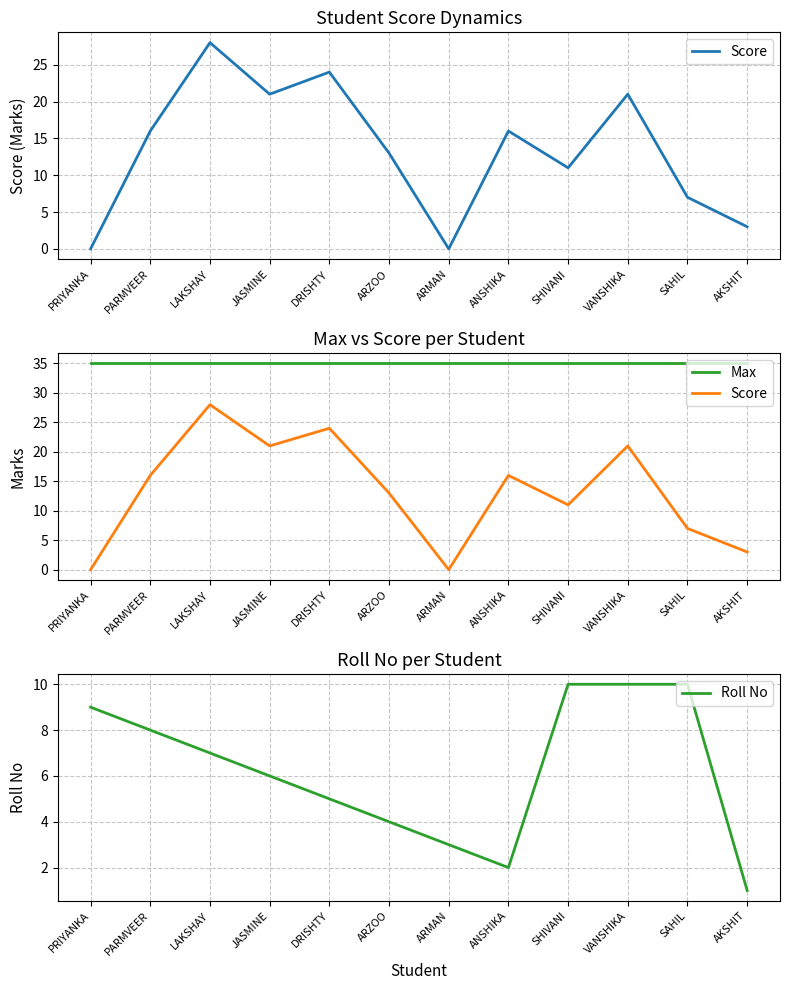

Which series has the widest spread of values?

Score